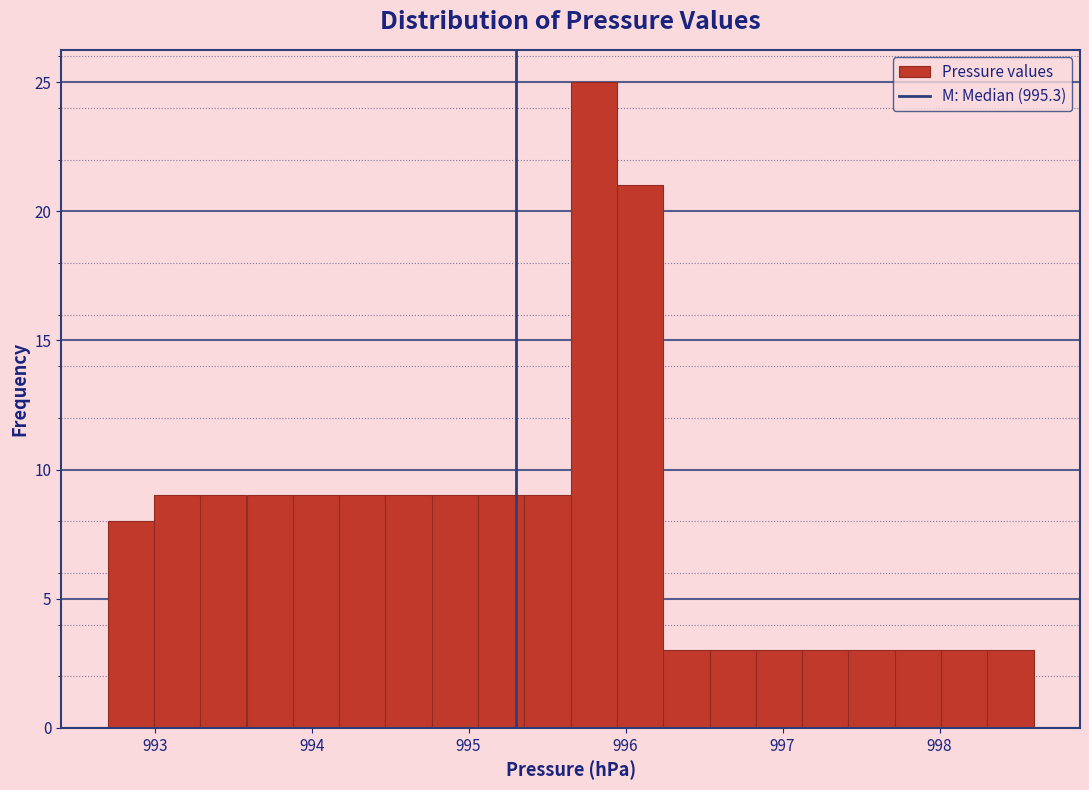

Around what value on the x-axis is the tallest bar? Give the approximate position of its centre, as read against the axis.

995.8